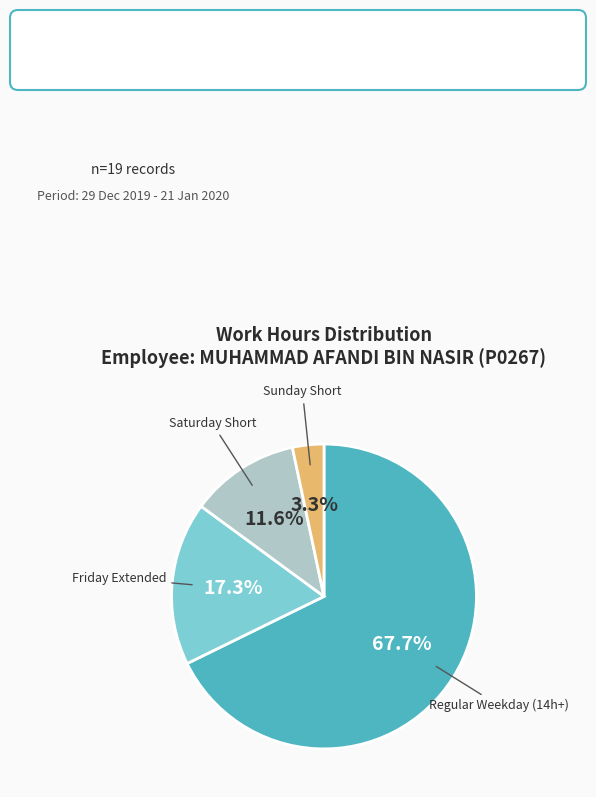

Is there any slice that represents more than half of the pie?

Yes